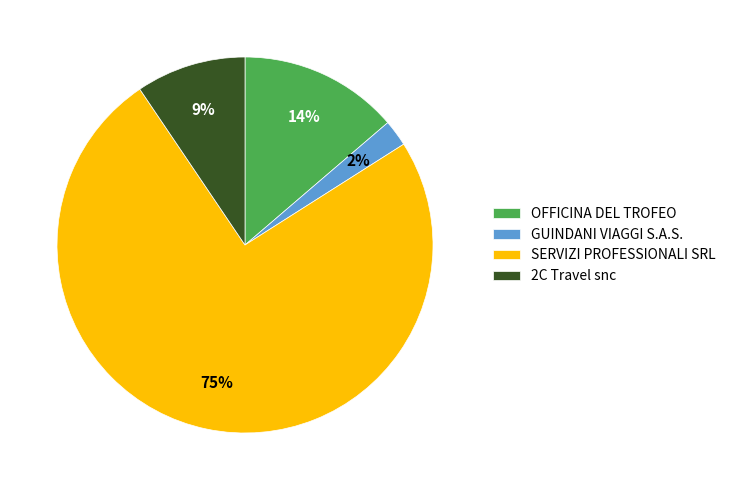

To the nearest percent, what portion does GUINDANI VIAGGI S.A.S. represent?

2%